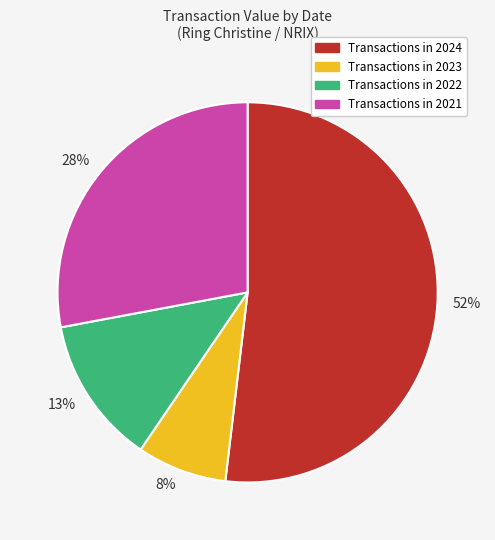

Is there a majority slice in this chart?

Yes